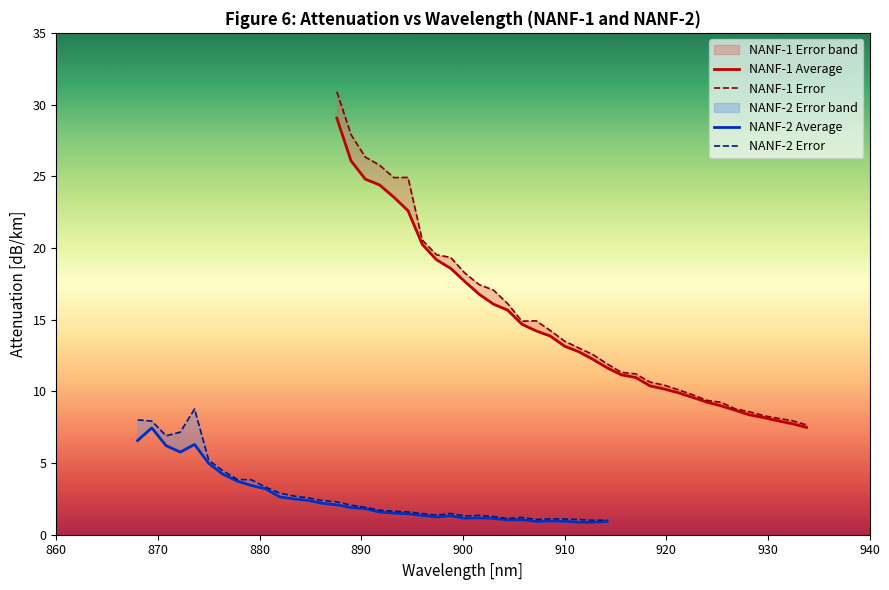

Reading left to right, list all the values displayed in this chart.

NANF-1 Average: 29.1	26.1	24.8	24.4	23.5	22.6	20.2	19.2	18.6	17.7	16.8	16.1	15.7	14.7	14.2	13.8	13.1	12.8	12.2	11.6	11.1	11.0	10.4	10.2	9.9	9.6	9.2	9.0	8.7	8.4	8.2	7.9	7.7	7.5
NANF-1 Error: 30.9	27.9	26.3	25.8	24.9	24.9	20.5	19.5	19.3	18.2	17.4	17.1	16.1	14.9	14.9	14.2	13.5	13.0	12.6	11.9	11.3	11.2	10.6	10.4	10.1	9.8	9.4	9.2	8.8	8.6	8.3	8.1	8.0	7.7
NANF-2 Average: 6.6	7.5	6.2	5.8	6.3	5.0	4.2	3.7	3.4	3.2	2.6	2.5	2.4	2.2	2.1	1.9	1.8	1.6	1.5	1.5	1.3	1.2	1.3	1.1	1.2	1.1	1.0	1.0	0.9	1.0	0.9	0.9	0.9	0.9
NANF-2 Error: 8.0	7.9	6.9	7.2	8.8	5.2	4.5	3.9	3.8	3.3	2.9	2.7	2.6	2.4	2.3	2.1	1.9	1.7	1.6	1.6	1.5	1.4	1.5	1.3	1.3	1.3	1.1	1.2	1.1	1.1	1.1	1.1	1.0	1.0